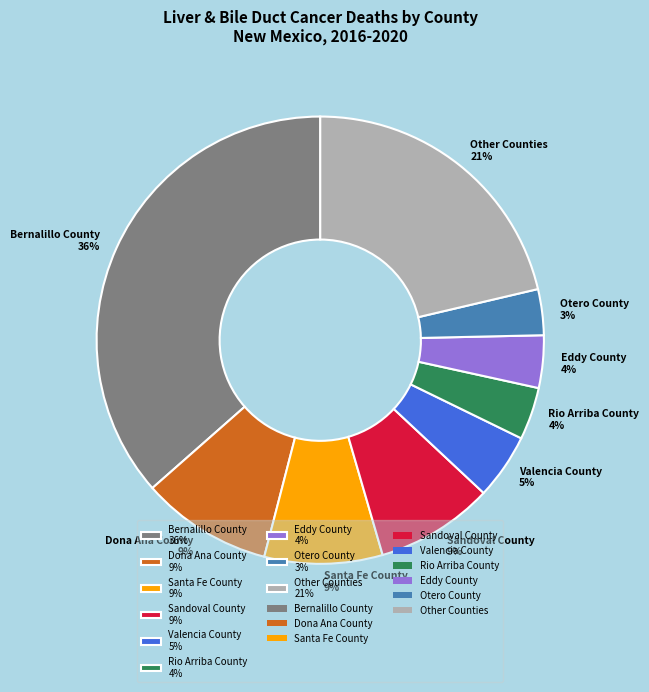

What percentage is the Other Counties 21% slice, to the nearest percent?

21%